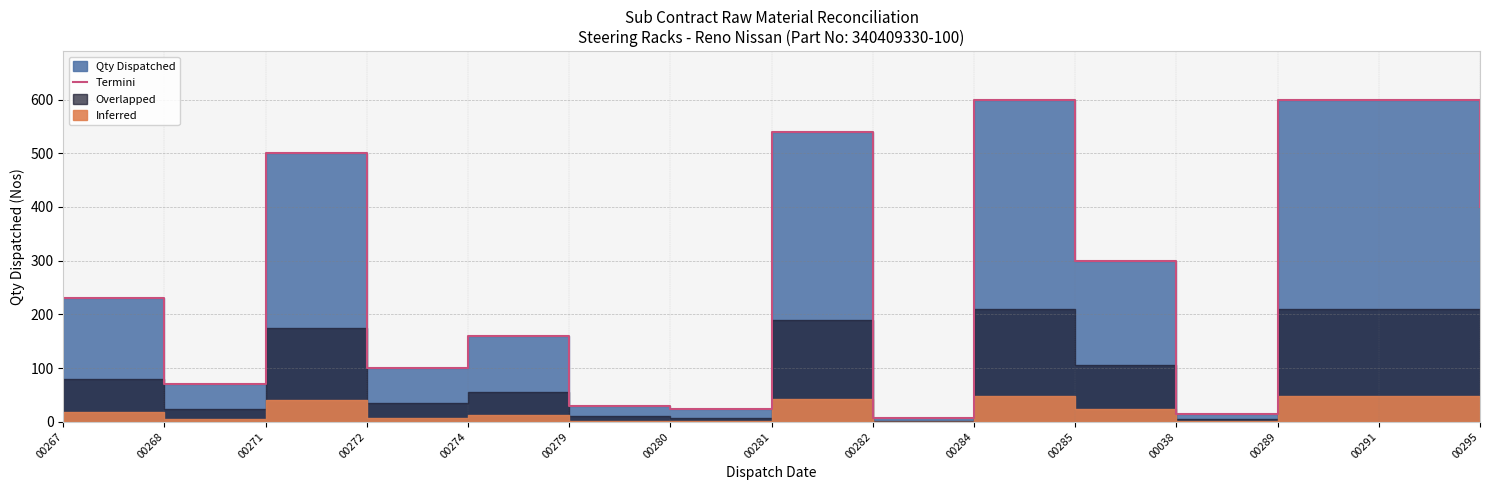

True or false: the data shows 600 at 00291.

True